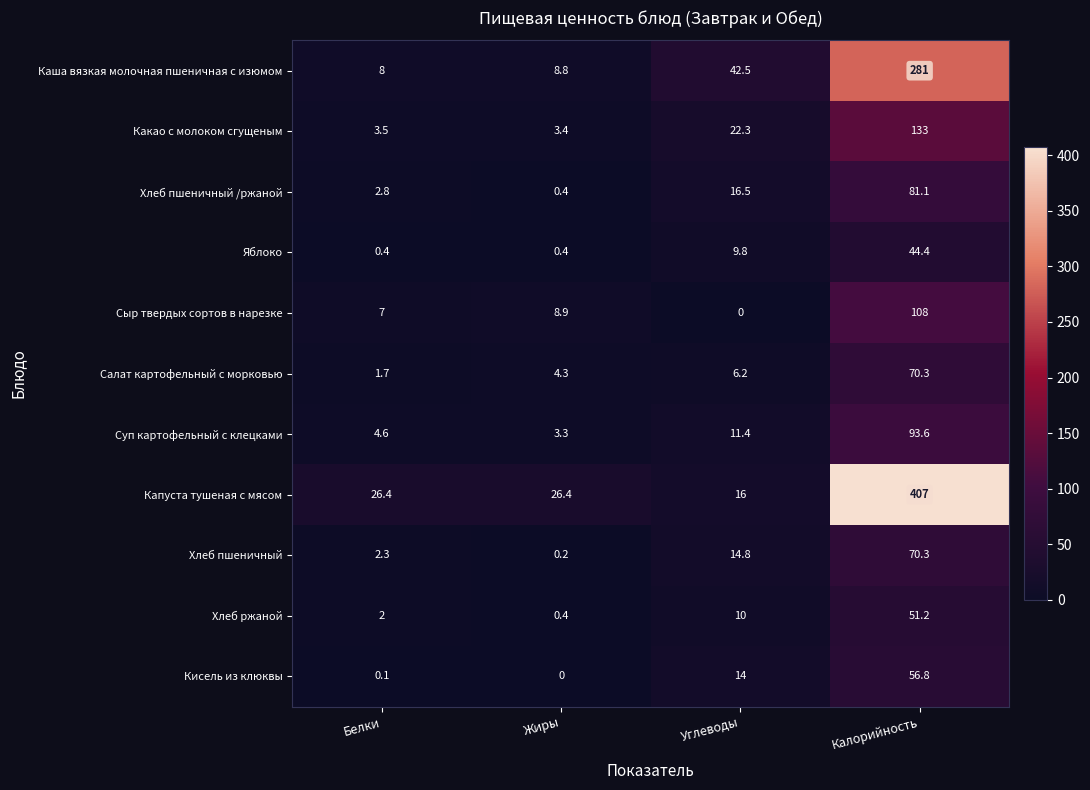

At which category is the sum across all series the highest?

Калорийность